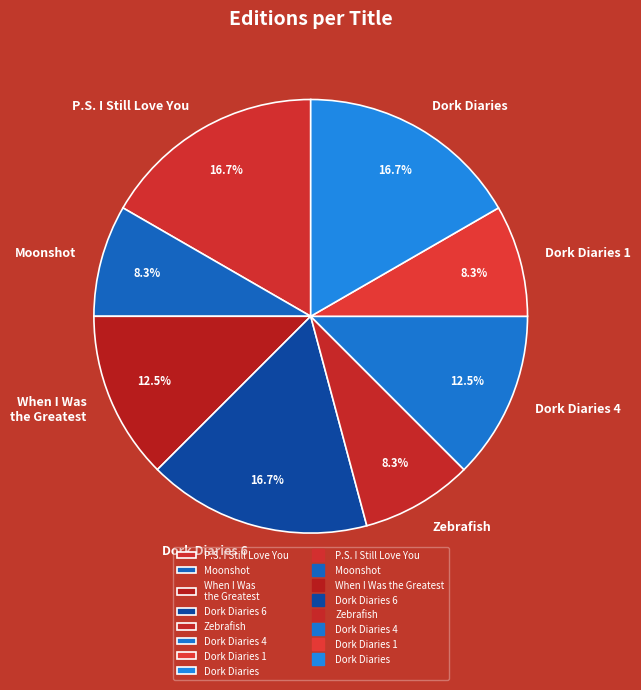

Is there a majority slice in this chart?

No